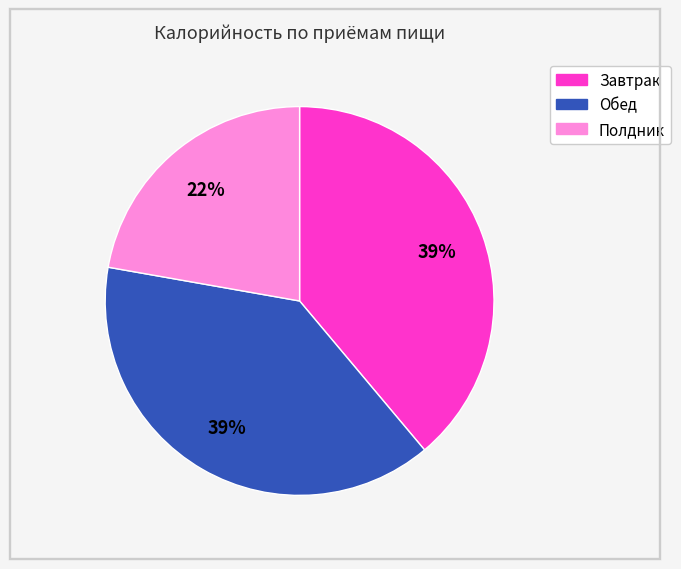

Is there any slice that represents more than half of the pie?

No